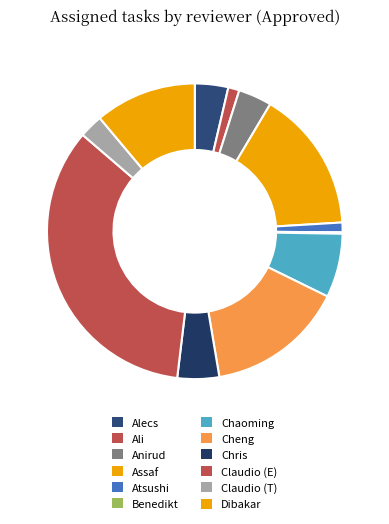

Which slice is the smallest?

Benedikt